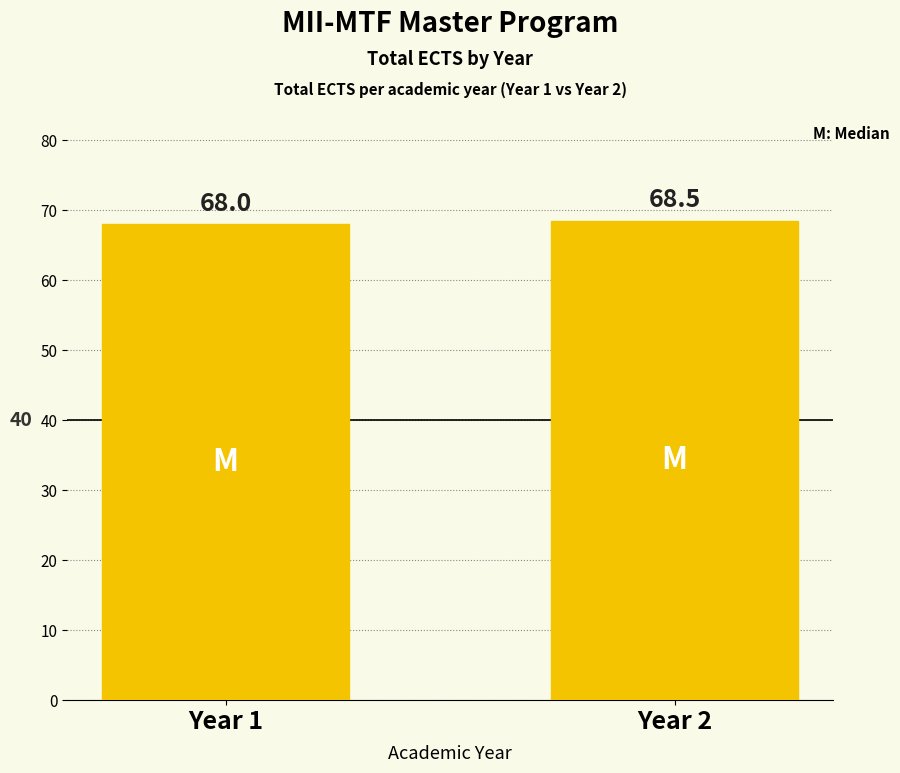

At which category does the chart reach its peak across all series?

Year 2